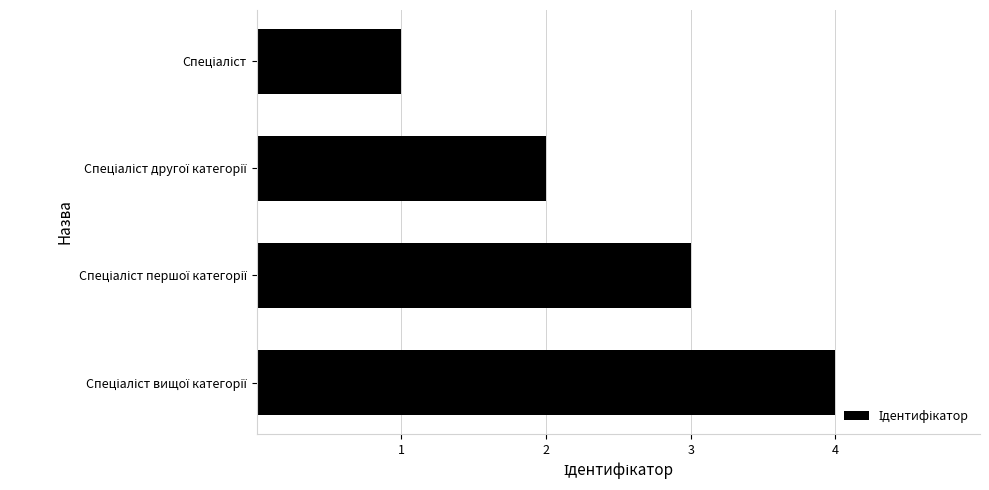

What is the maximum value shown in the chart?

4